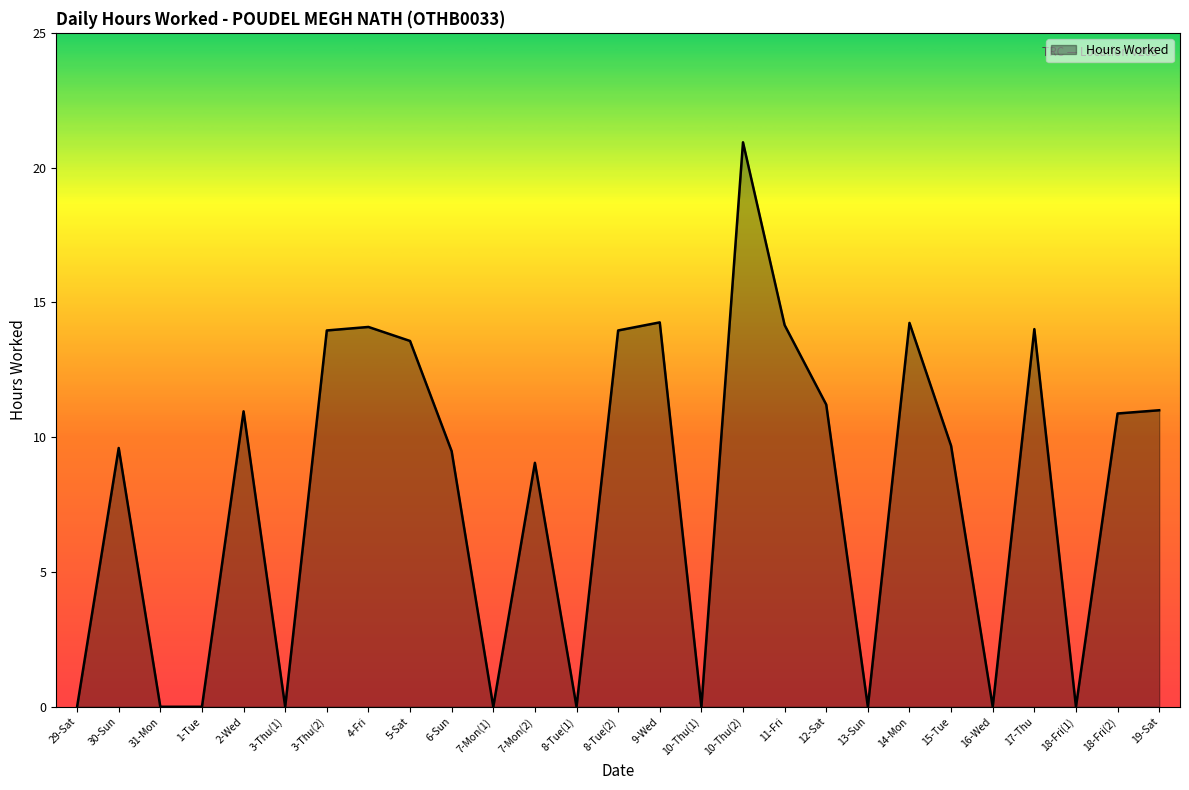

True or false: the data shows 22.3 at 8-Tue(2).

False